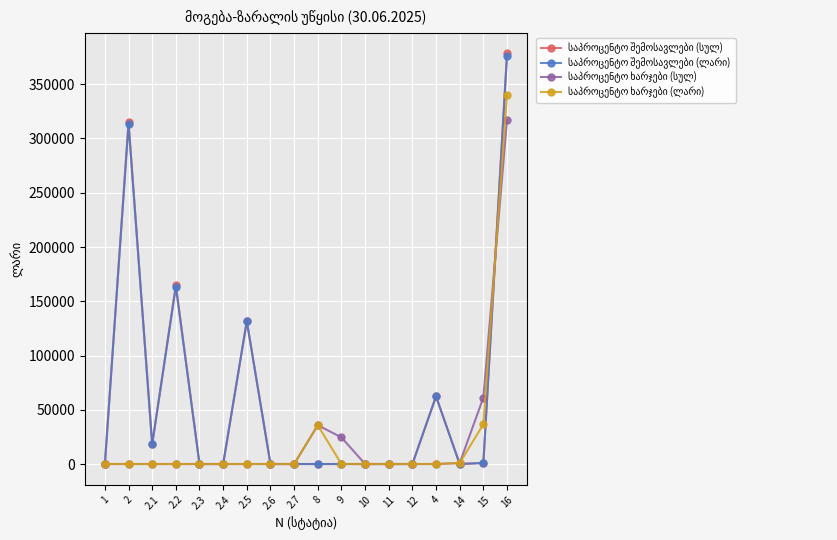

At which category is the sum across all series the highest?

16